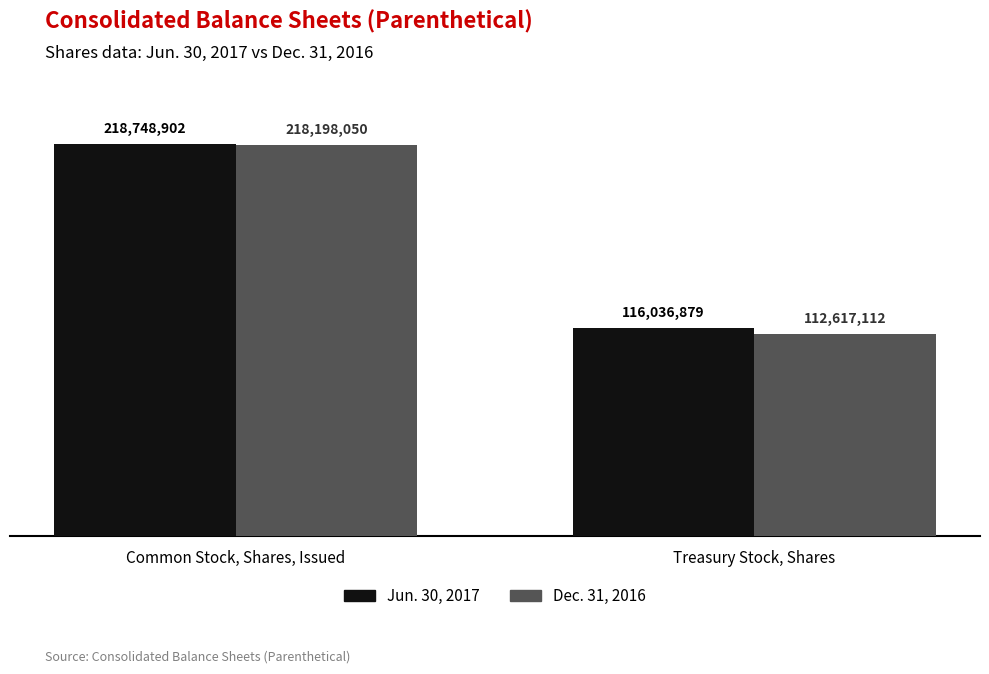

Rank the series by their maximum value, from lowest to highest.

Dec. 31, 2016, Jun. 30, 2017